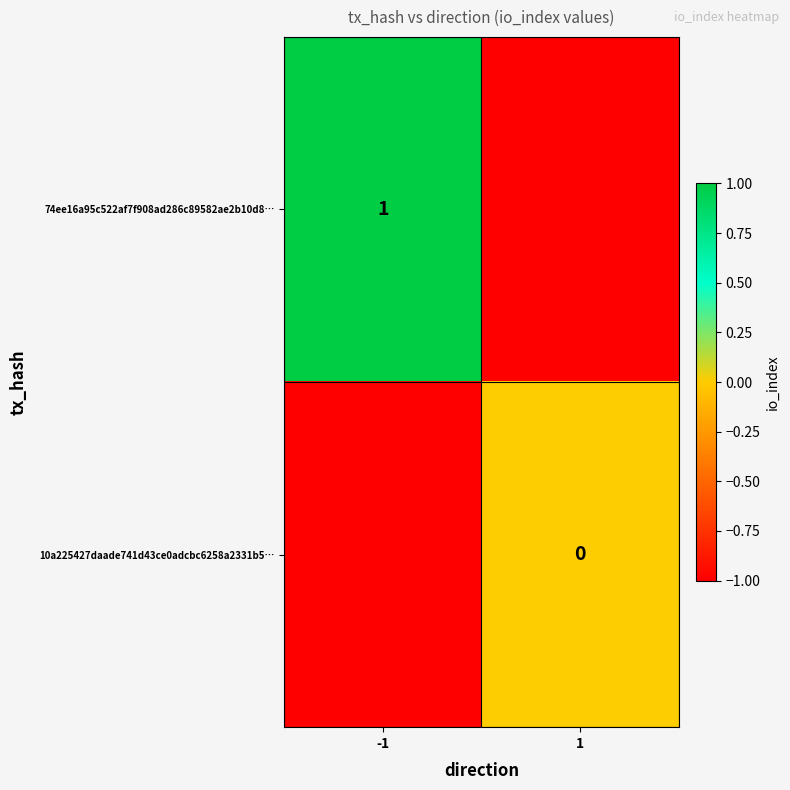

Between -1 and 1, which is larger?

-1